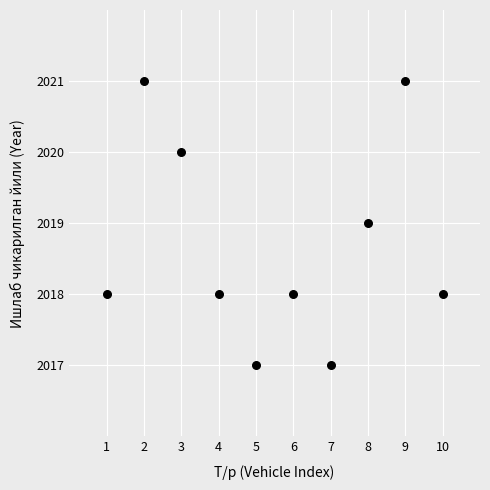

What is the average Y value?

2019